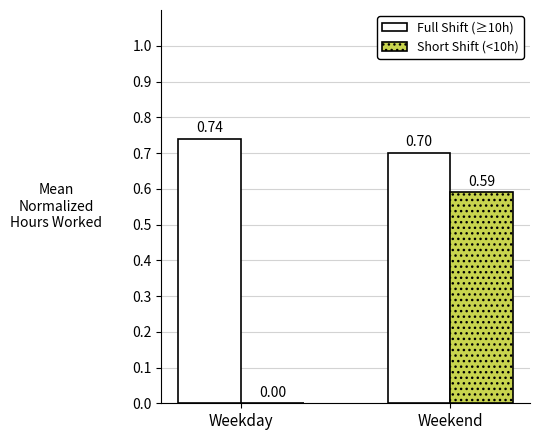

True or false: Full Shift (≥10h) has a value of 0.7 at Weekend.

True